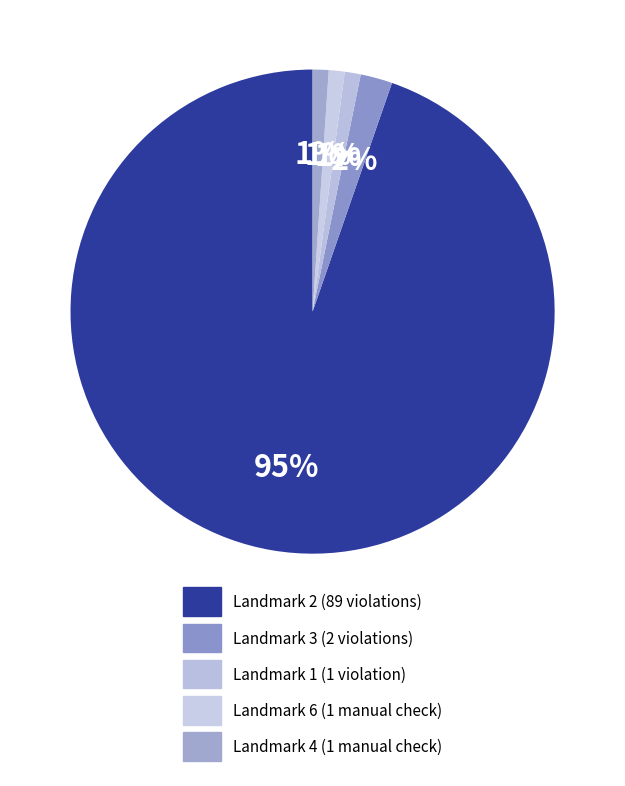

How many segments does this pie chart have?

5